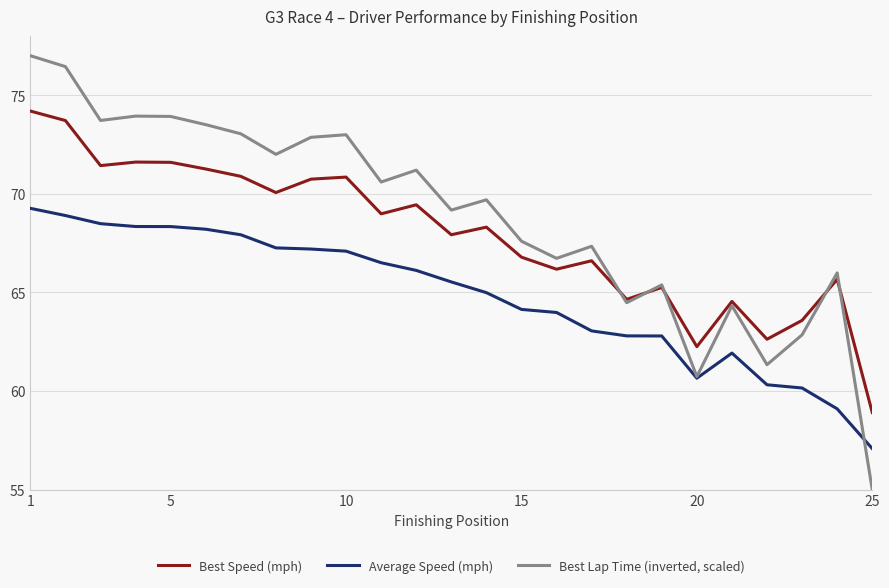

True or false: Best Speed (mph) has more than 2 interior local peaks.

True